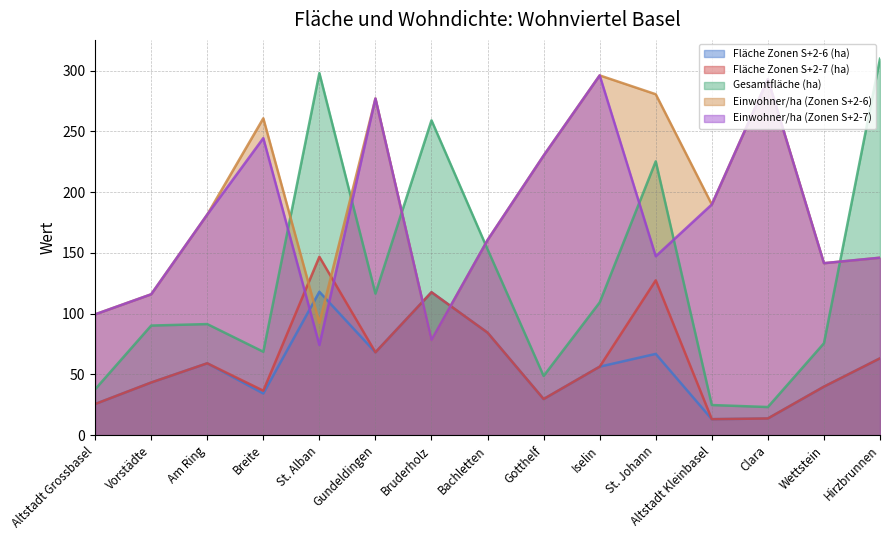

Which series changed the most between Vorstädte and Breite?

Einwohner/ha (Zonen S+2-6)